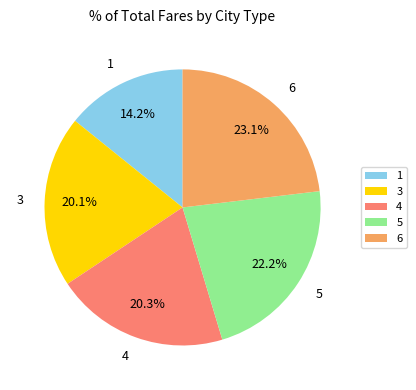

Approximately how many times larger is the value at 1 compared to 4?

0.7